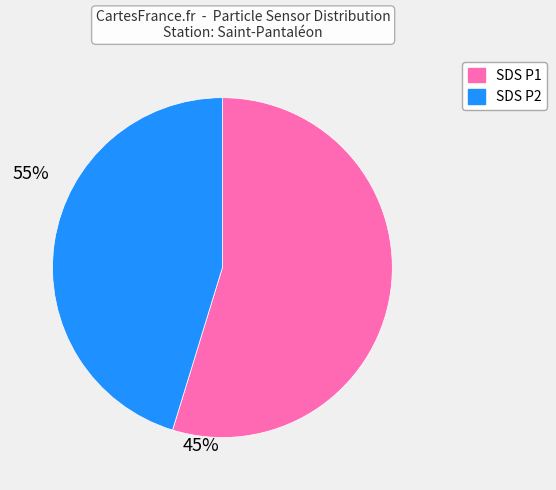

Does any single category account for the majority?

Yes